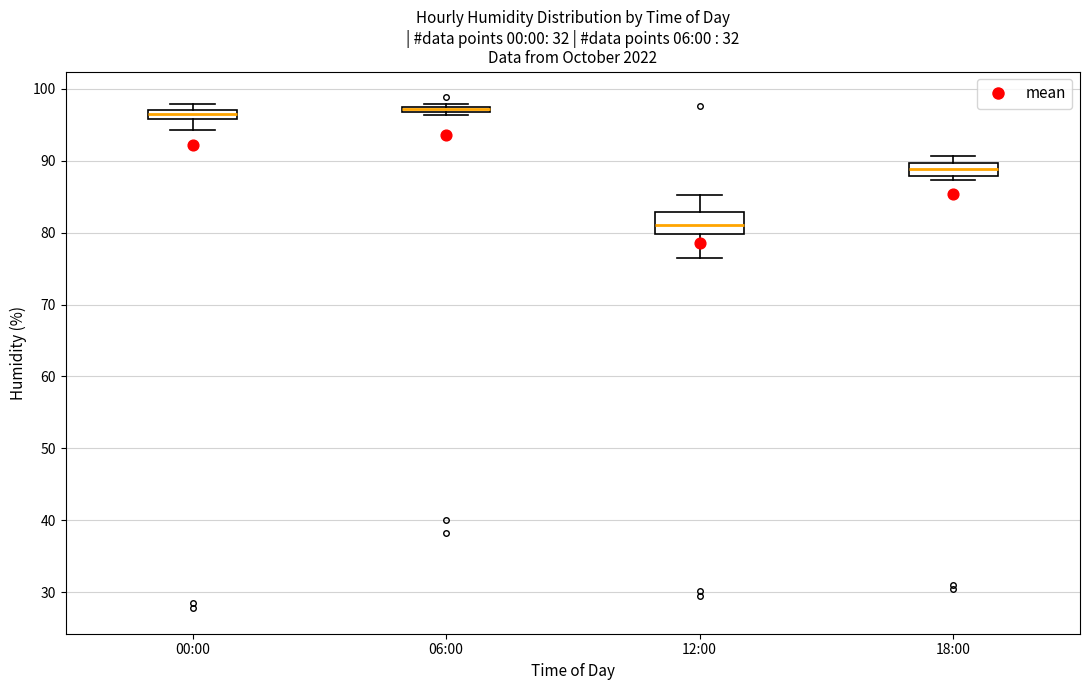

Comparing the boxes themselves (not the whiskers), which one is the tallest?

12:00